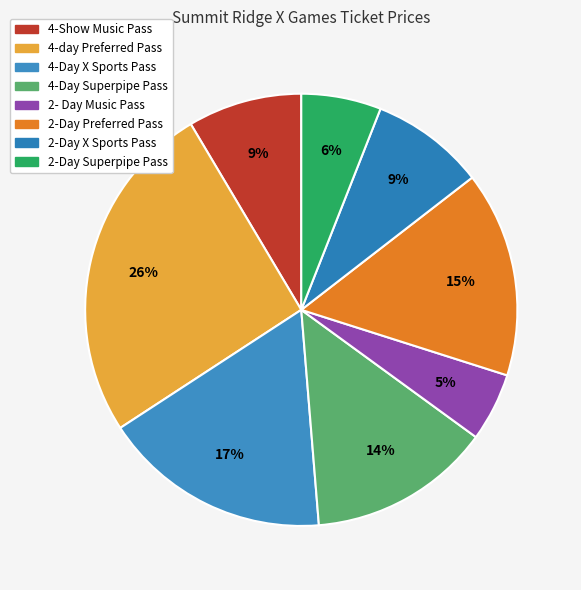

The 4-Show Music Pass slice represents 19% of the pie. True or false?

False